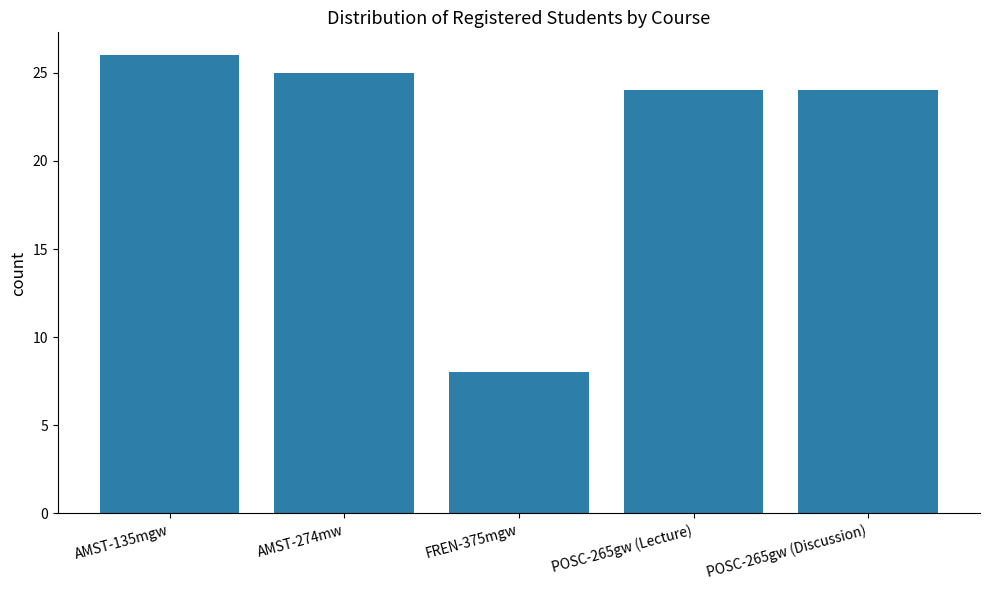

Which category has the lowest value across all series?

FREN-375mgw